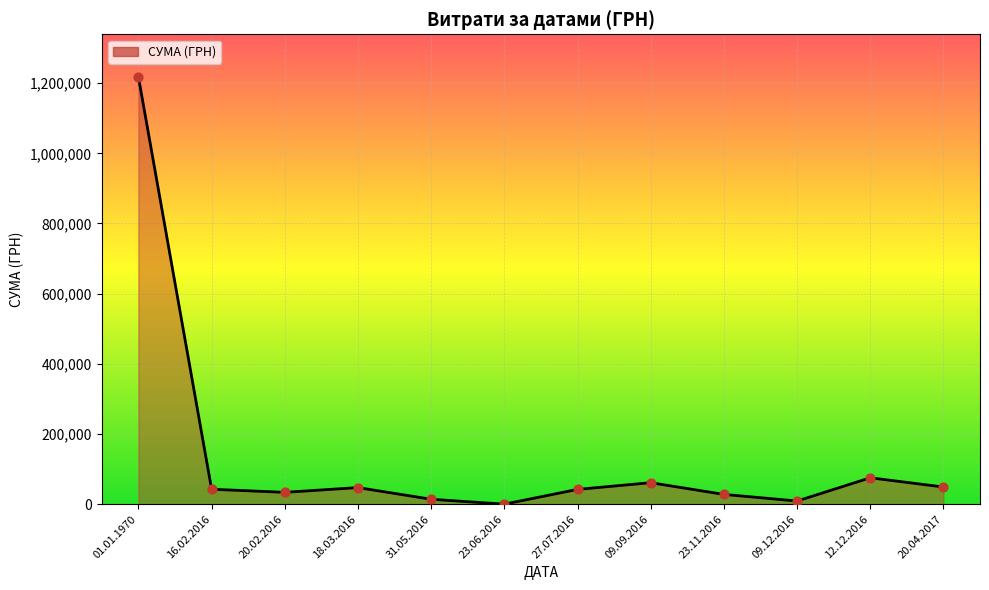

Which has a higher value, 01.01.1970 or 12.12.2016?

01.01.1970